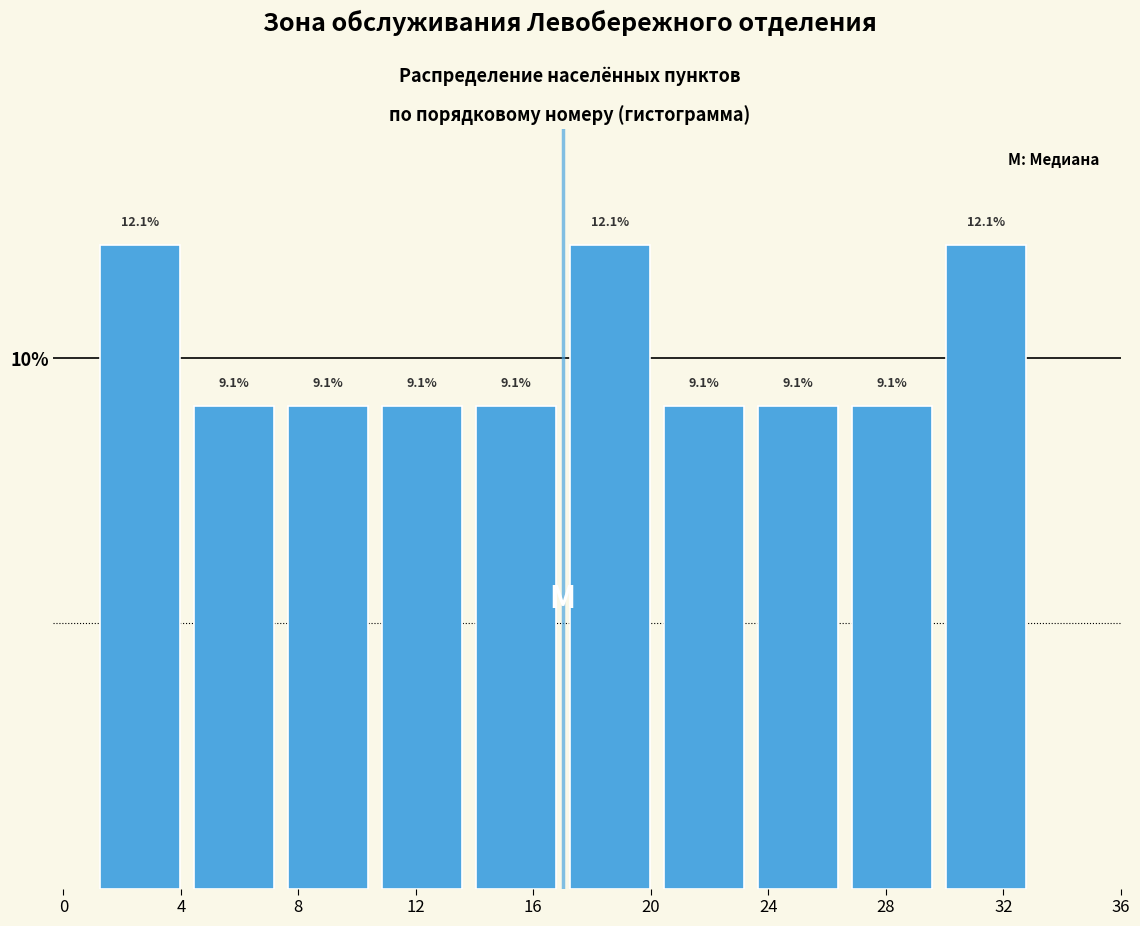

Reading left to right, list every bar in this chart as the range it spans on the x-axis followed by its height. The bar edges are not printed on the chart, so give them approximately, as read against the axis.

1.0 to 4.2: 12.1
4.2 to 7.4: 9.1
7.4 to 10.6: 9.1
10.6 to 13.8: 9.1
13.8 to 17.0: 9.1
17.0 to 20.2: 12.1
20.2 to 23.4: 9.1
23.4 to 26.6: 9.1
26.6 to 29.8: 9.1
29.8 to 33.0: 12.1